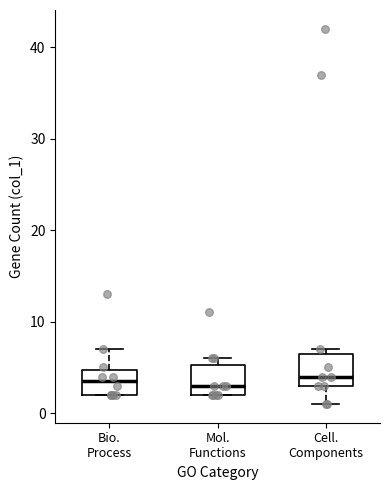

Where does the median line of the box for Cell. Components sit on the y-axis? The values are not printed on the chart, so give them approximately, as read against the axis.

4